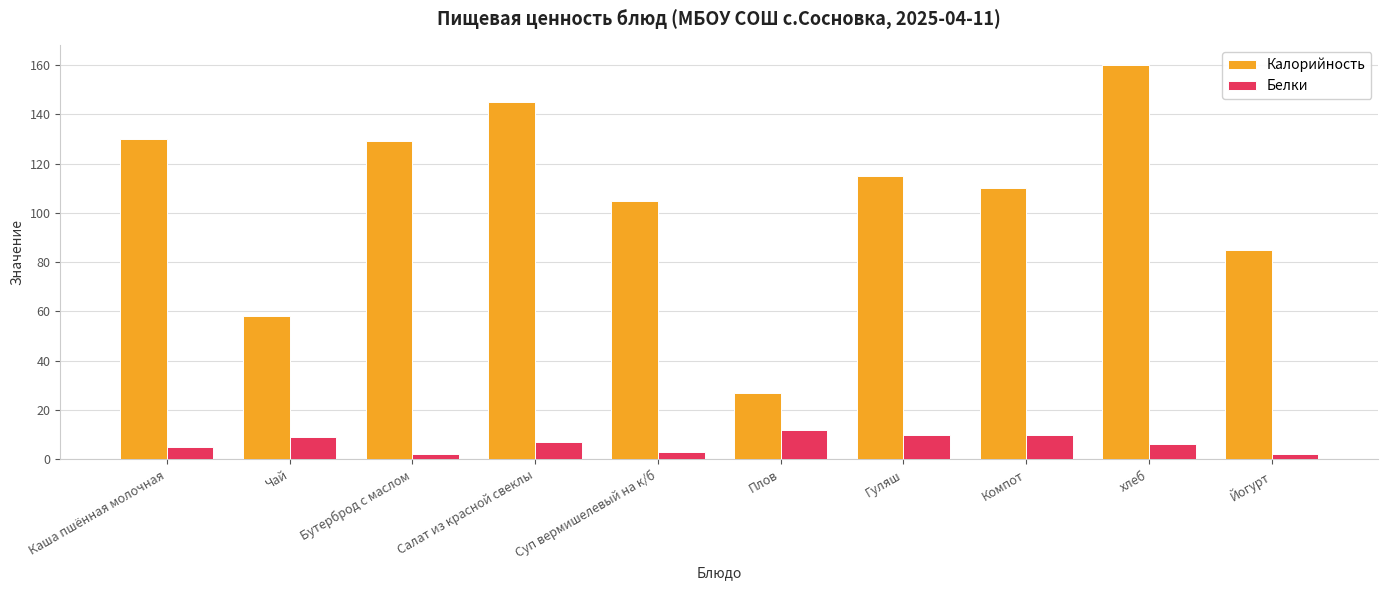

Reading left to right, transcribe all the data shown in this chart.

Калорийность: Каша пшённая молочная=130	Чай=58	Бутерброд с маслом=129	Салат из красной свеклы=145	Суп вермишелевый на к/б=105	Плов=27	Гуляш=115	Компот=110	хлеб=160	Йогурт=85
Белки: Каша пшённая молочная=5	Чай=9	Бутерброд с маслом=2	Салат из красной свеклы=7	Суп вермишелевый на к/б=3	Плов=12	Гуляш=10	Компот=10	хлеб=6	Йогурт=2